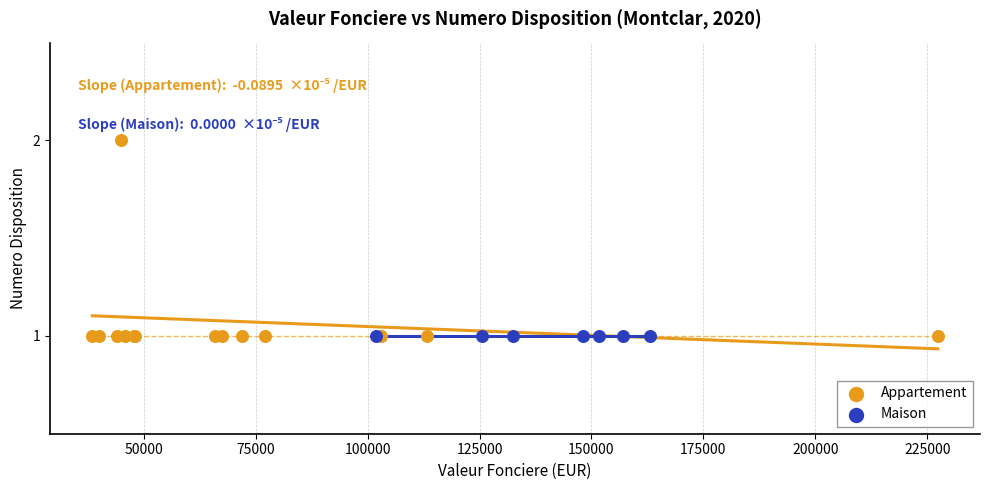

Which series reaches the maximum Y coordinate?

Appartement